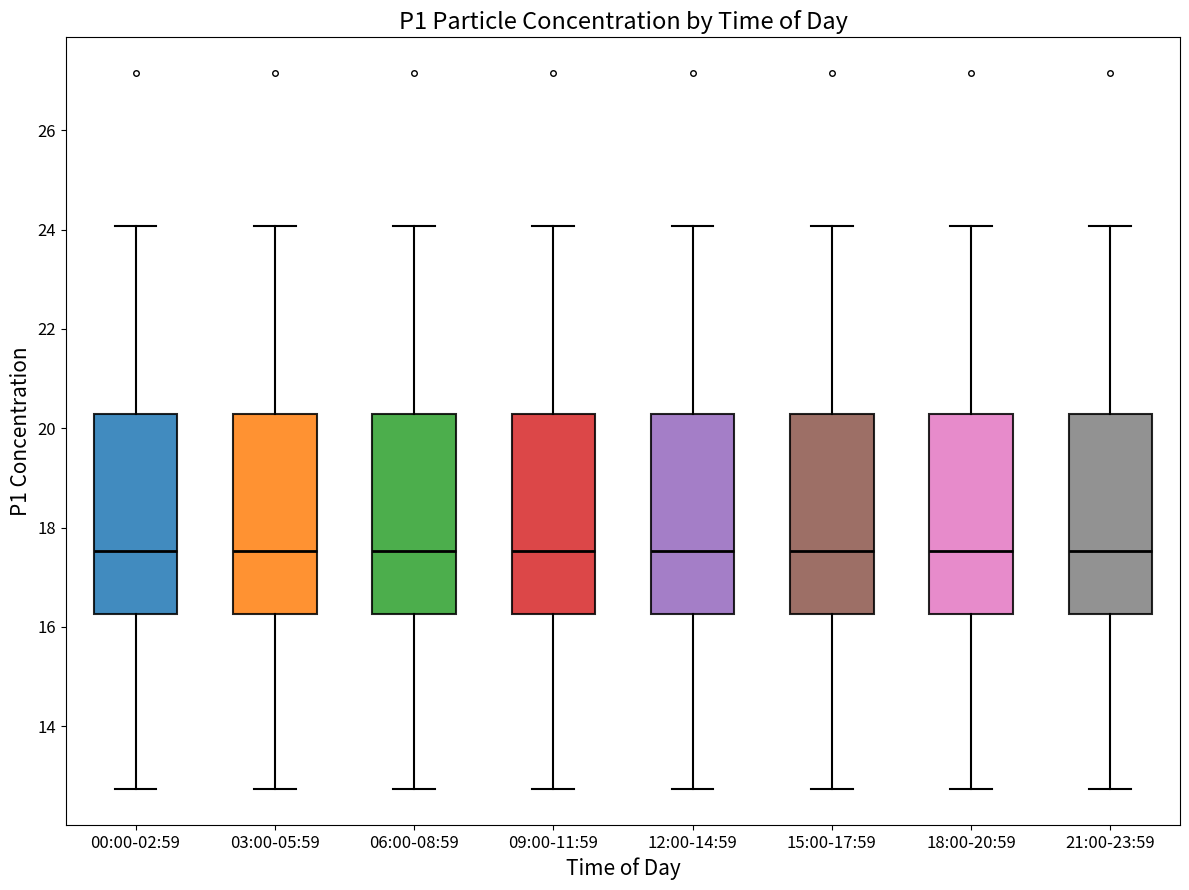

Where does the median line of the box for 12:00-14:59 sit on the y-axis? The values are not printed on the chart, so give them approximately, as read against the axis.

17.6